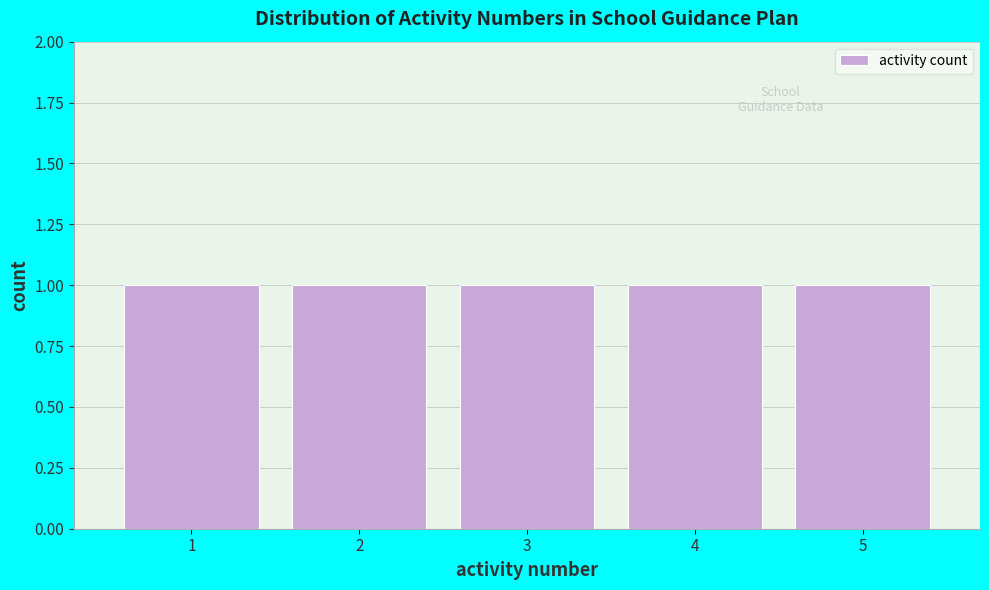

Reading left to right, transcribe this chart: for each bar, give the range it covers on the x-axis and its height. The values are not printed on the chart, so give them approximately, as read against the axis.

0.5 to 1.5: 1
1.5 to 2.5: 1
2.5 to 3.5: 1
3.5 to 4.5: 1
4.5 to 5.5: 1